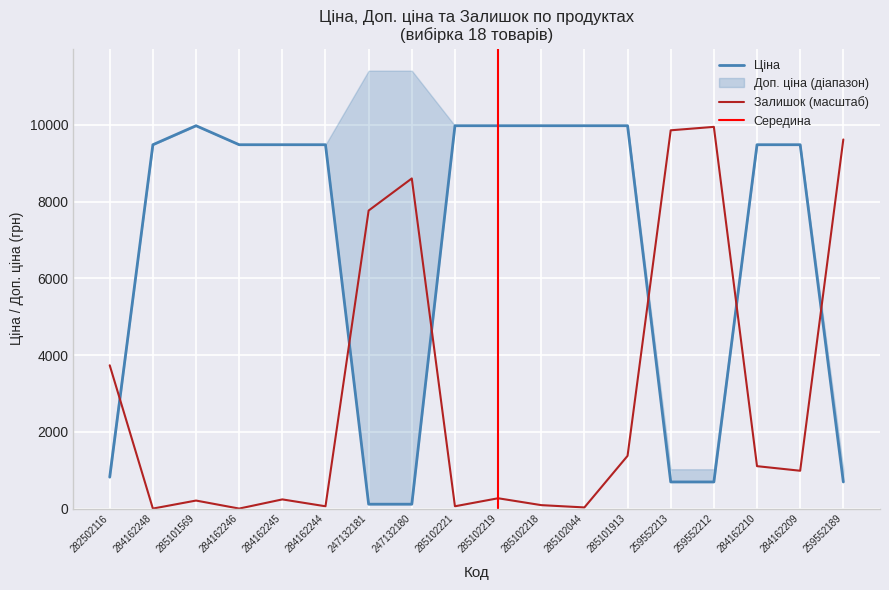

The Залишок series shows 3733.2 at 282502116. True or false?

True